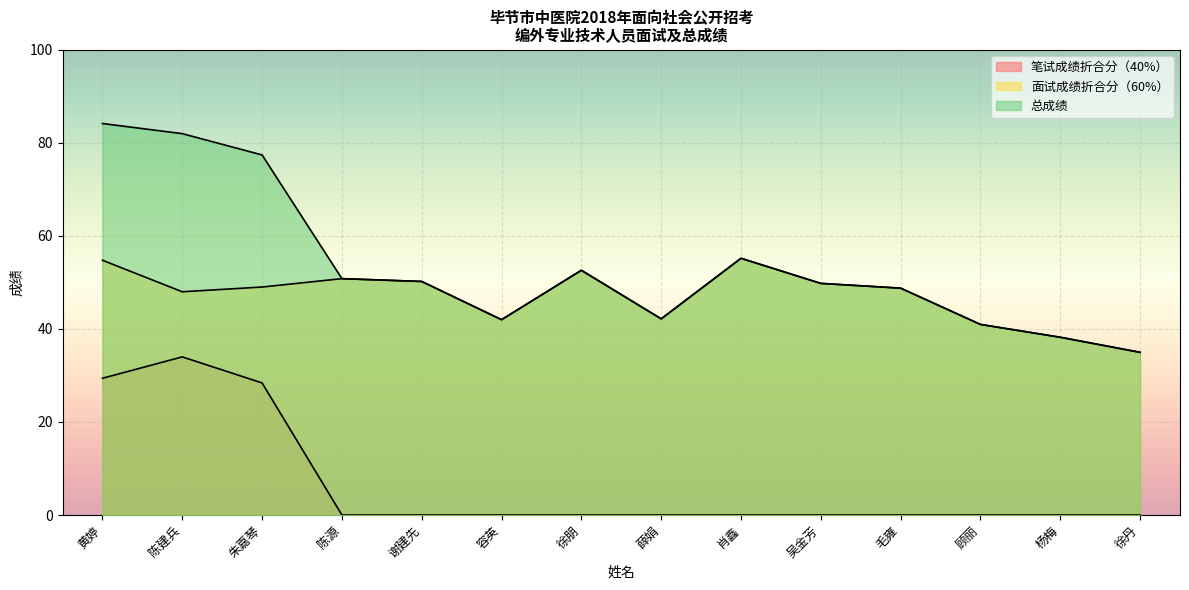

List the labels in order of 面试成绩折合分（60%） value, smallest first.

徐丹, 杨梅, 顾丽, 容英, 薛娟, 陈建兵, 毛雍, 朱嘉琴, 吴金芳, 谢建先, 陈源, 徐朋, 黄婷, 肖鑫